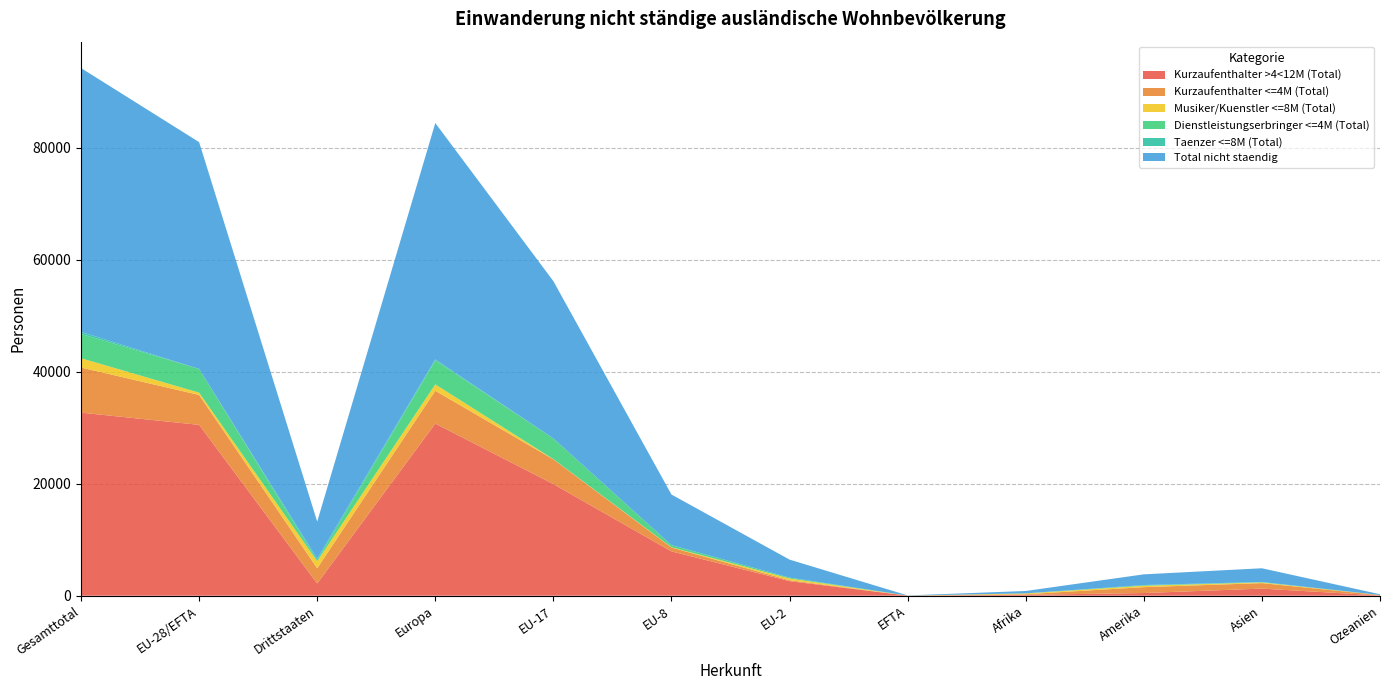

Reading left to right, what are all the values shown in this chart?

Kurzaufenthalter >4<12M (Total): 32697	30513	2184	30742	19937	7917	2604	17	160	479	1268	47
Kurzaufenthalter <=4M (Total): 8053	5342	2711	5859	4413	688	159	3	107	1049	979	59
Musiker/Kuenstler <=8M (Total): 1666	409	1257	1141	43	52	311	0	136	251	124	14
Dienstleistungserbringer <=4M (Total): 4341	4240	101	4269	3696	379	149	6	11	21	29	11
Taenzer <=8M (Total): 363	0	363	198	0	0	0	0	7	108	50	0
Total nicht staendig: 47120	40504	6616	42209	28089	9036	3223	26	421	1908	2450	131